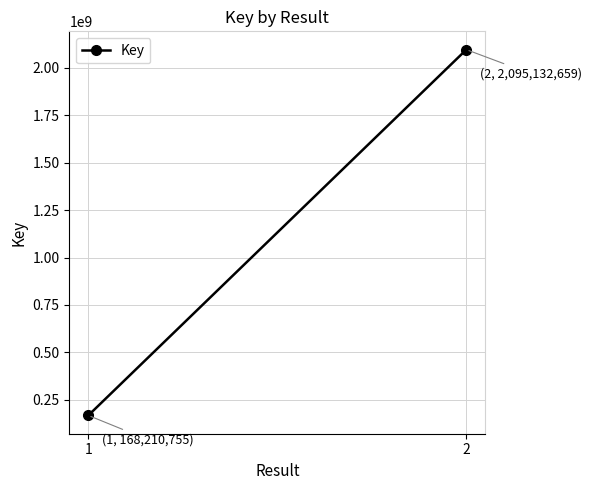

The value at 1 is 168210755. True or false?

True